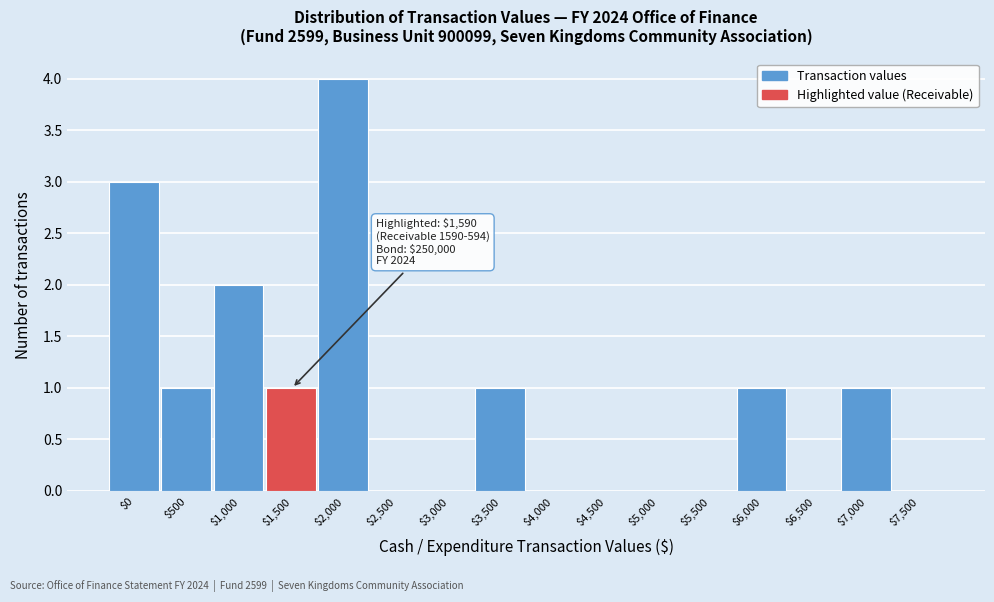

The chart shows a value of 1 at $1,000. True or false?

False